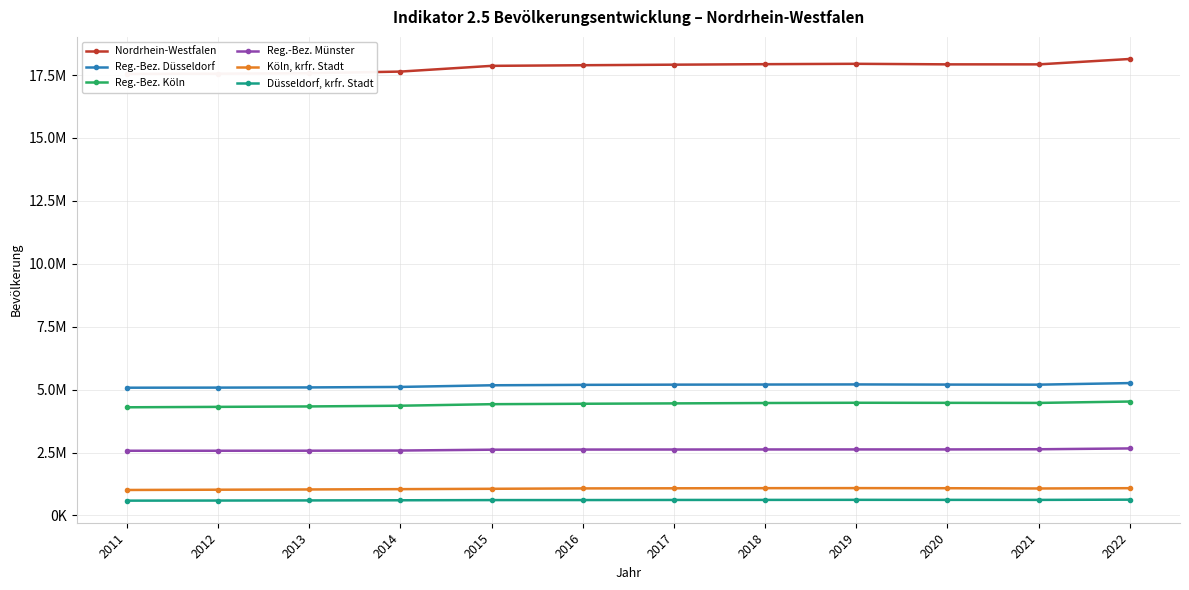

At which category is the sum across all series the highest?

2022